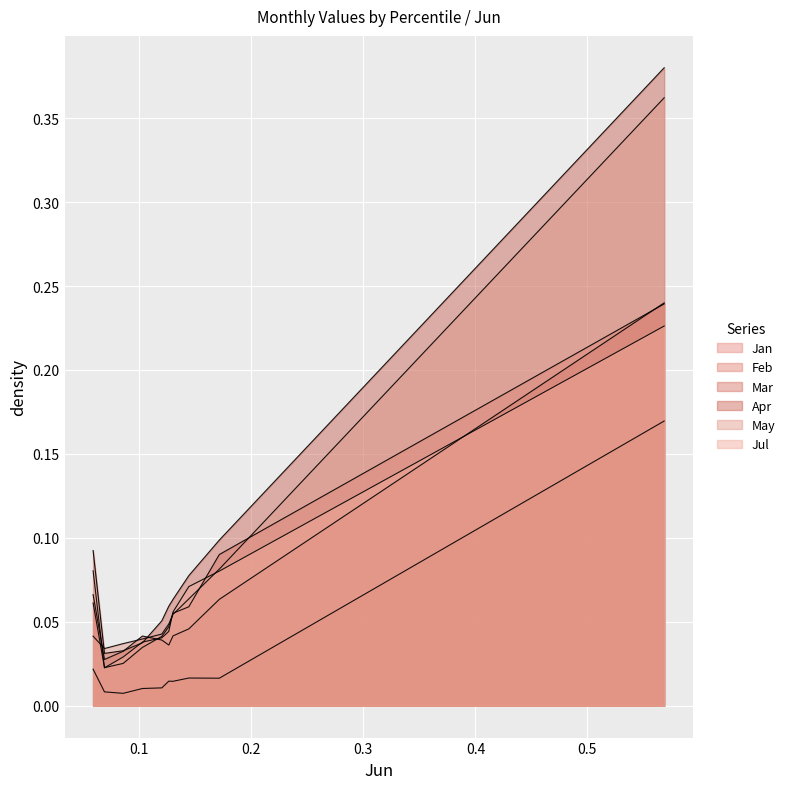

Which series has the widest spread of values?

Apr